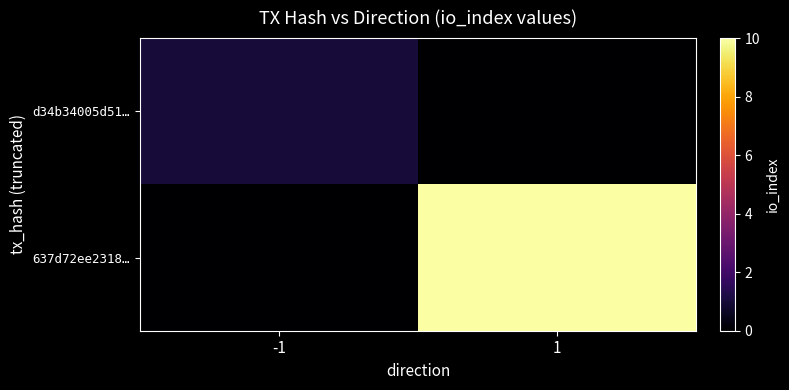

Reading left to right, what are all the values shown in this chart?

d34b34005d51…: -1=1	1=0
637d72ee2318…: -1=0	1=10